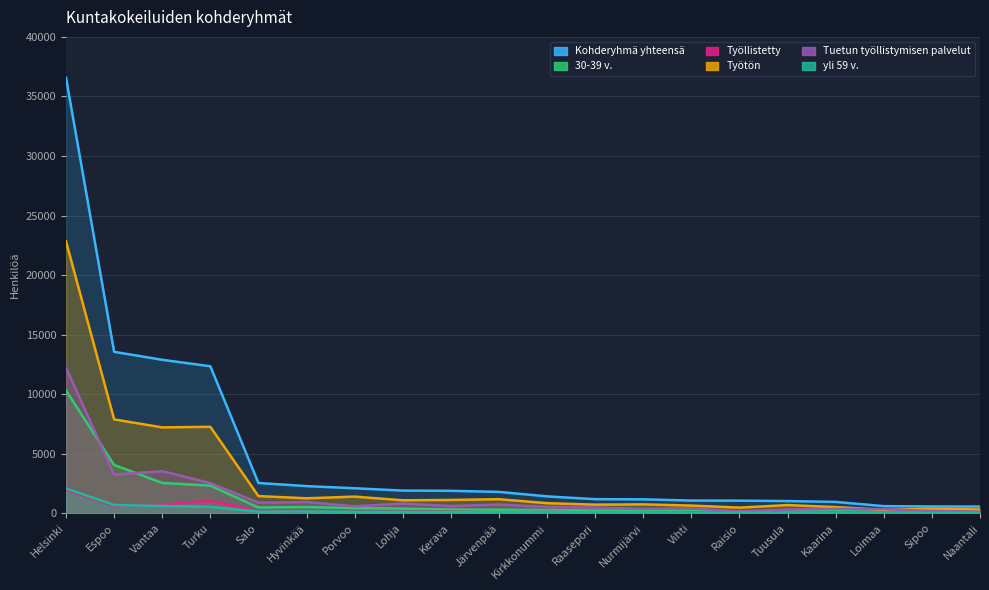

At which category is the sum across all series the highest?

Helsinki